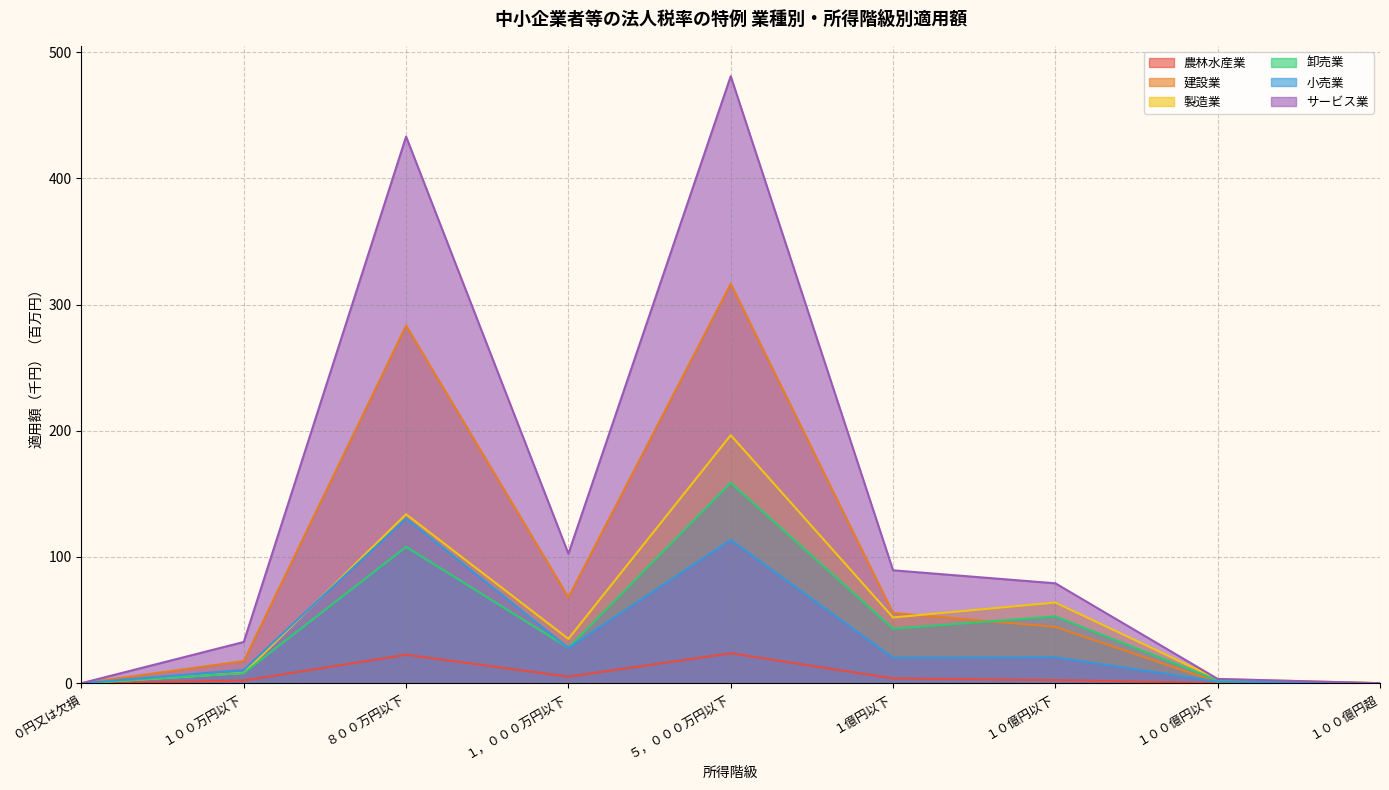

How many interior local peaks does the 建設業 series have?

2